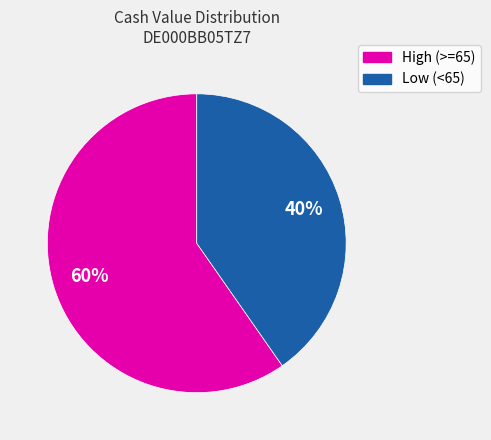

Is there a majority slice in this chart?

Yes